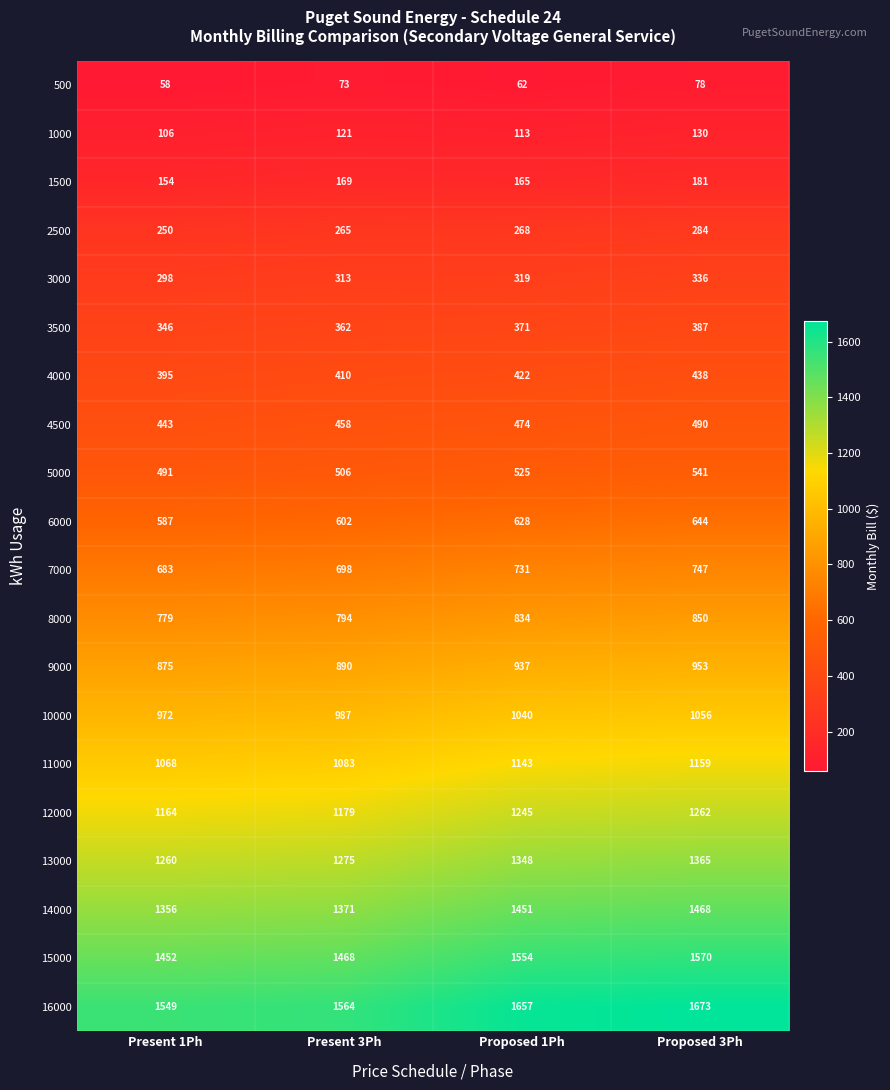

Rank the series at Present 1Ph from highest to lowest value.

16000, 15000, 14000, 13000, 12000, 11000, 10000, 9000, 8000, 7000, 6000, 5000, 4500, 4000, 3500, 3000, 2500, 1500, 1000, 500